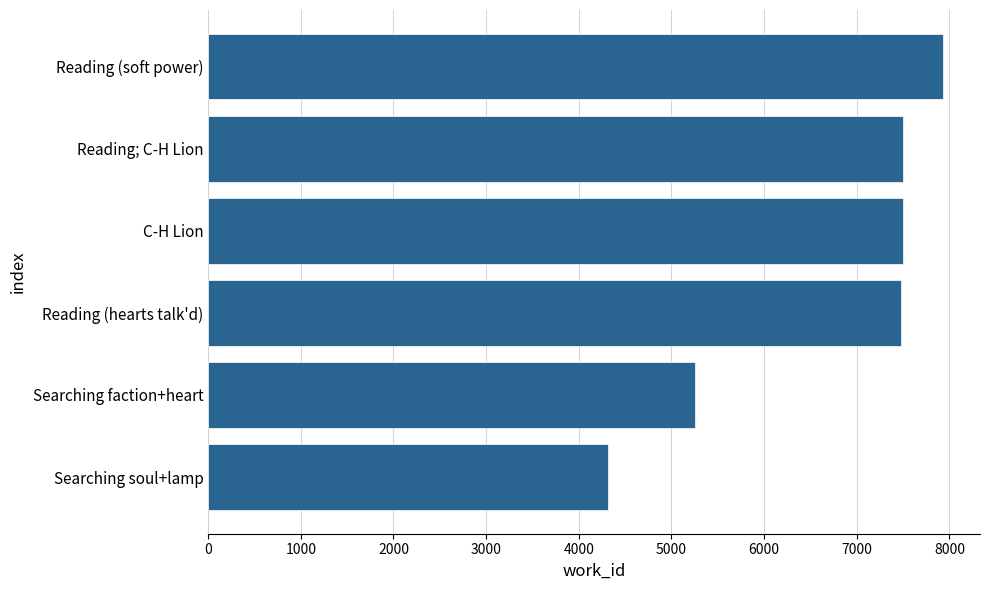

What is the minimum value shown in the chart?

4319